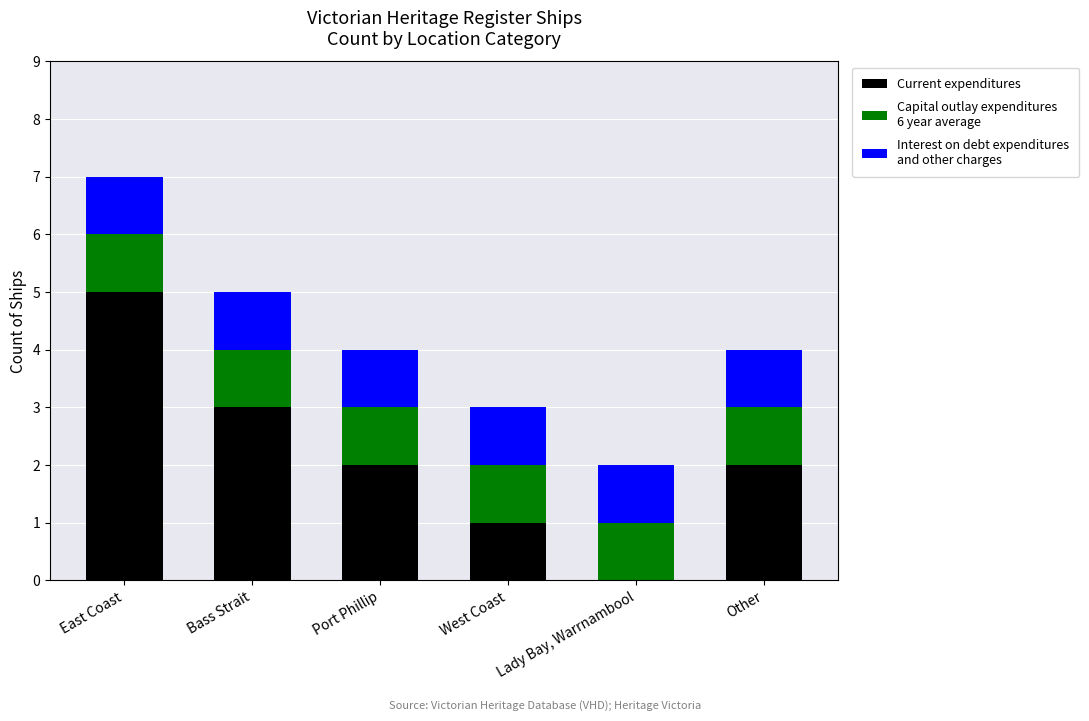

At which category is the sum across all series the highest?

East Coast